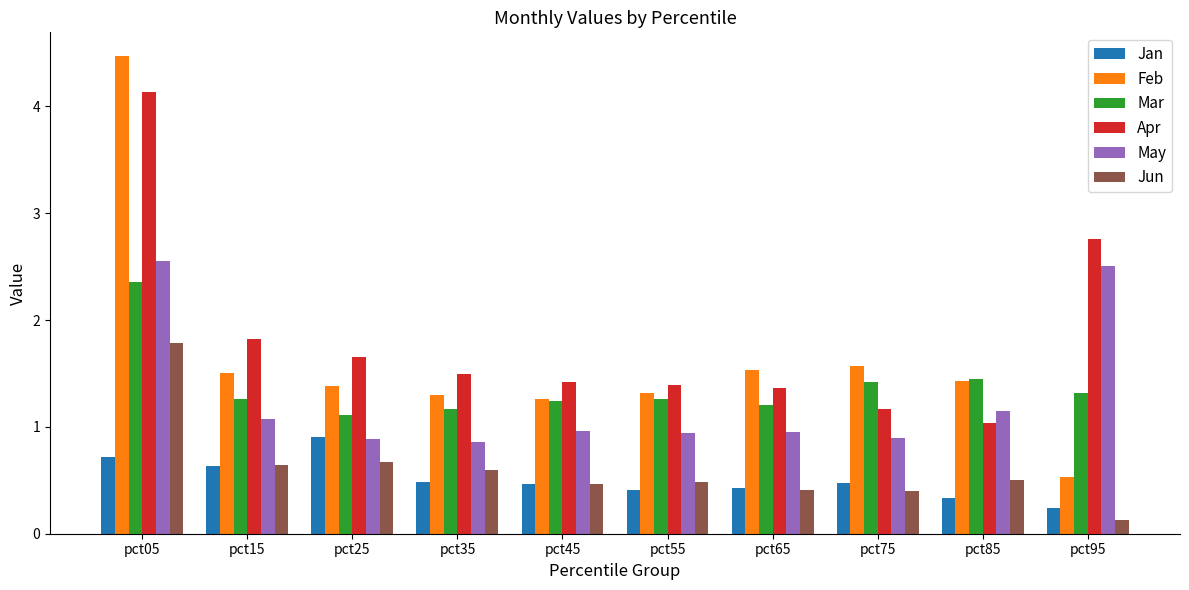

What is the value of the May bar at the 4th from the left?

0.9